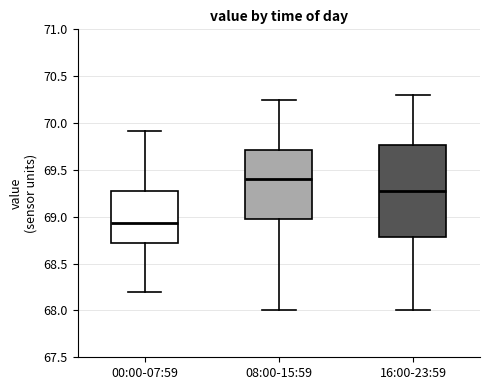

Which box has the lowest median line?

00:00-07:59